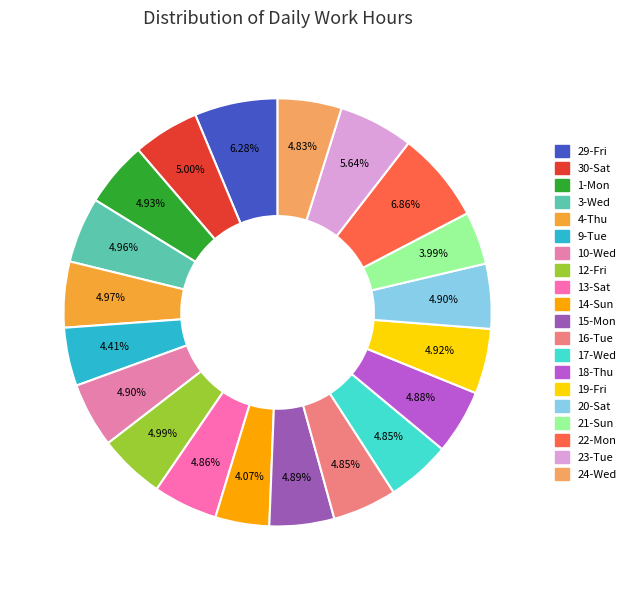

Is 19-Fri the majority of the pie?

No